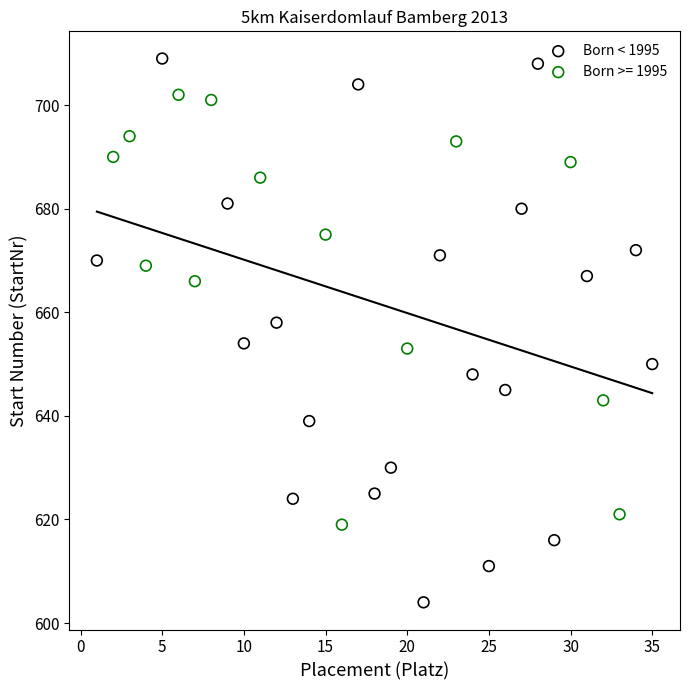

Which series contains the highest Y value?

Born < 1995